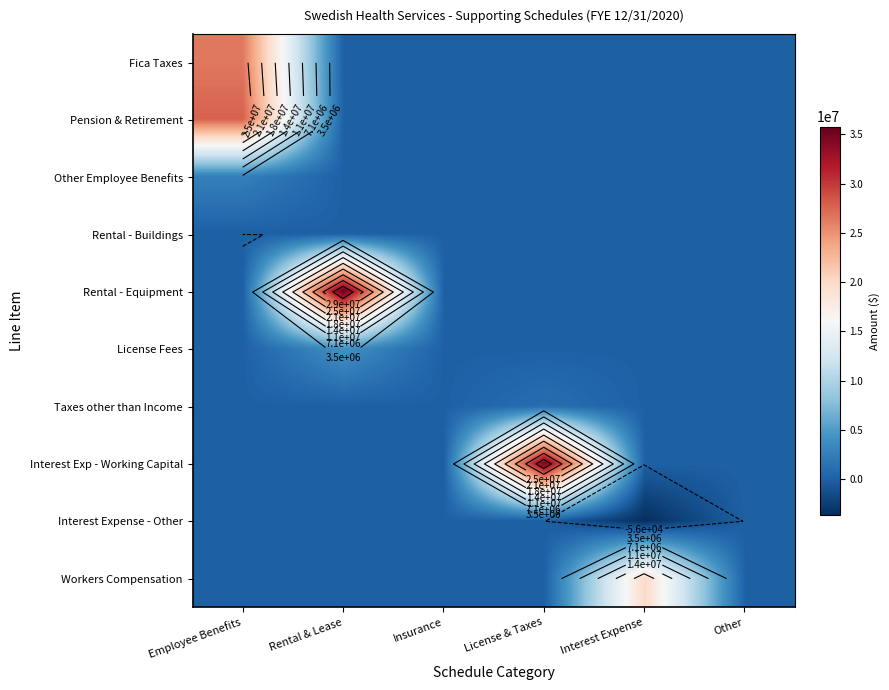

Is it true that Interest Exp - Working Capital equals 13858454.3 at Other?

False